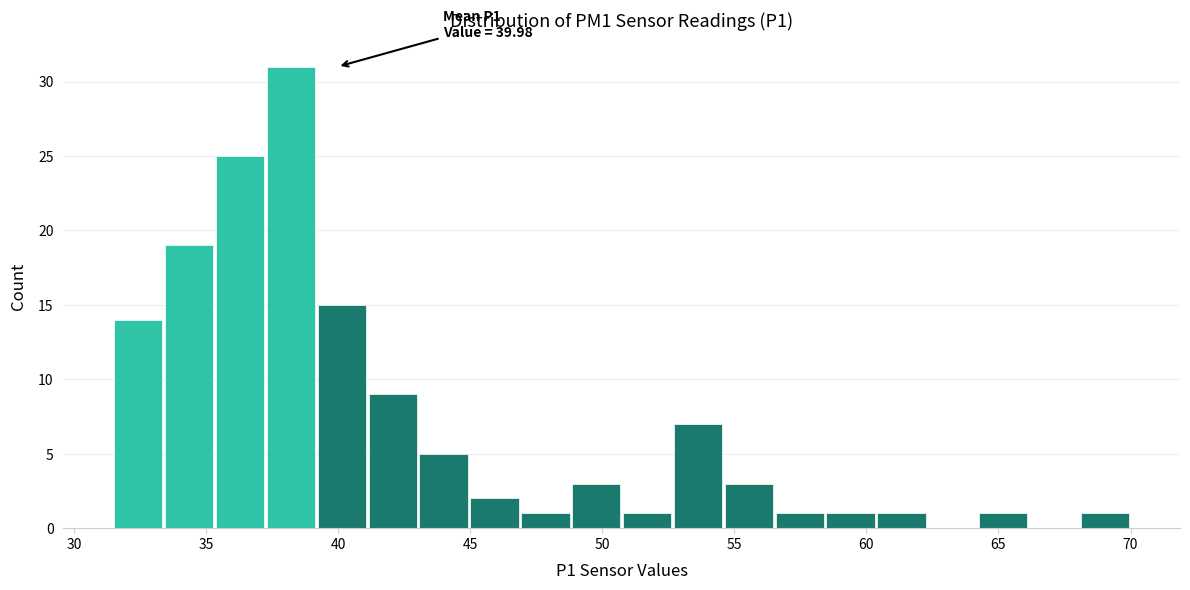

Read against the x-axis, roughly where is the centre of the tallest bar?

38.0